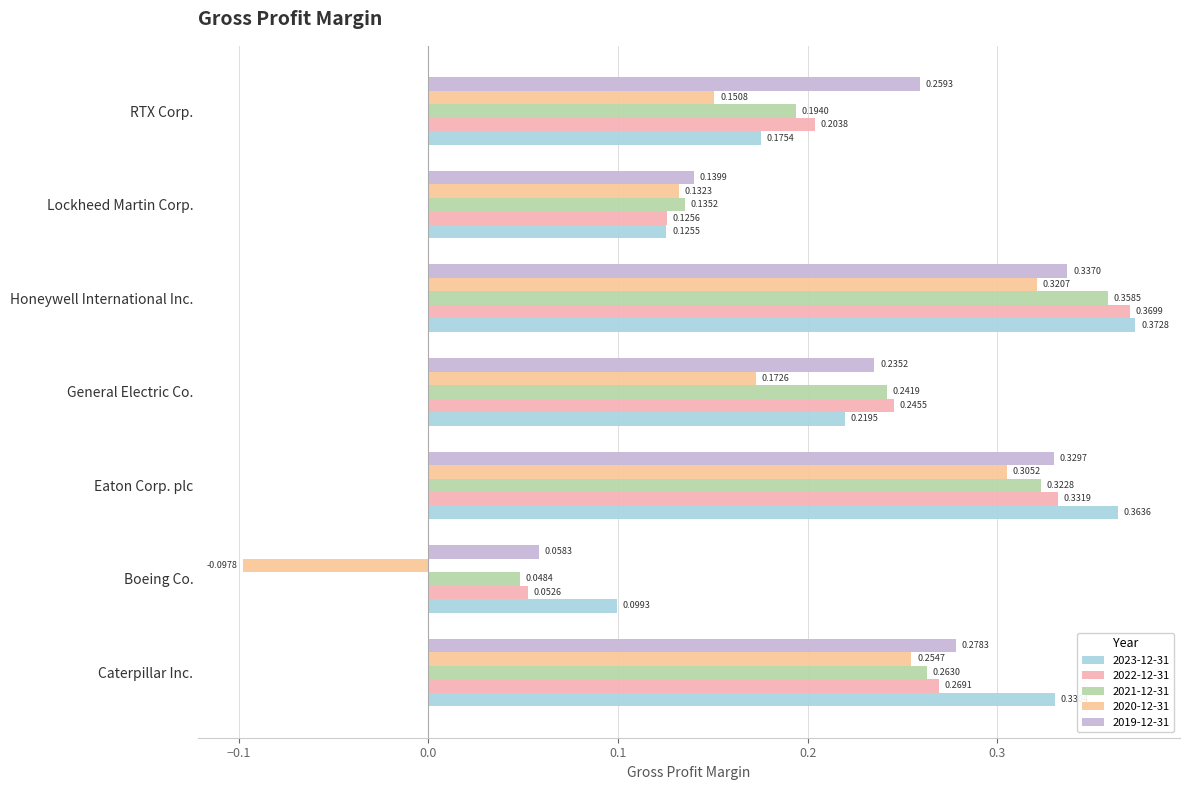

What is the value of the 2023-12-31 bar at the 7th from the left?

0.2